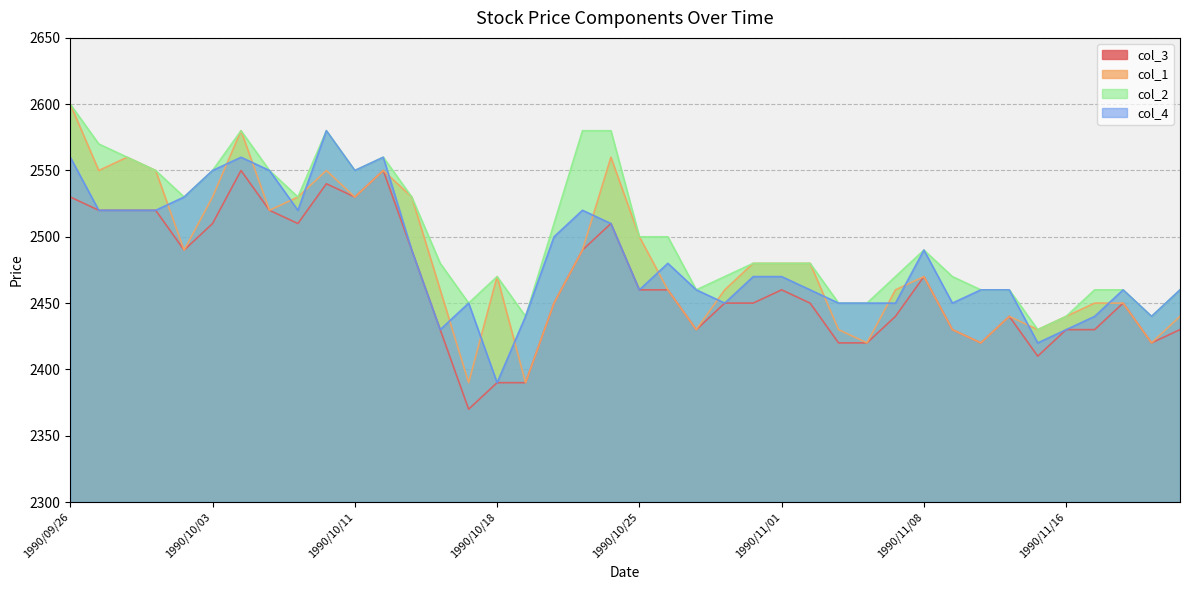

Is it true that col_2 equals 2470 at 1990/11/07?

True